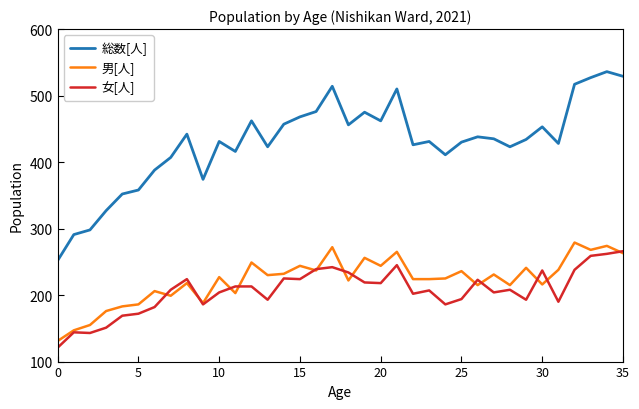

What is the smallest value displayed?

121